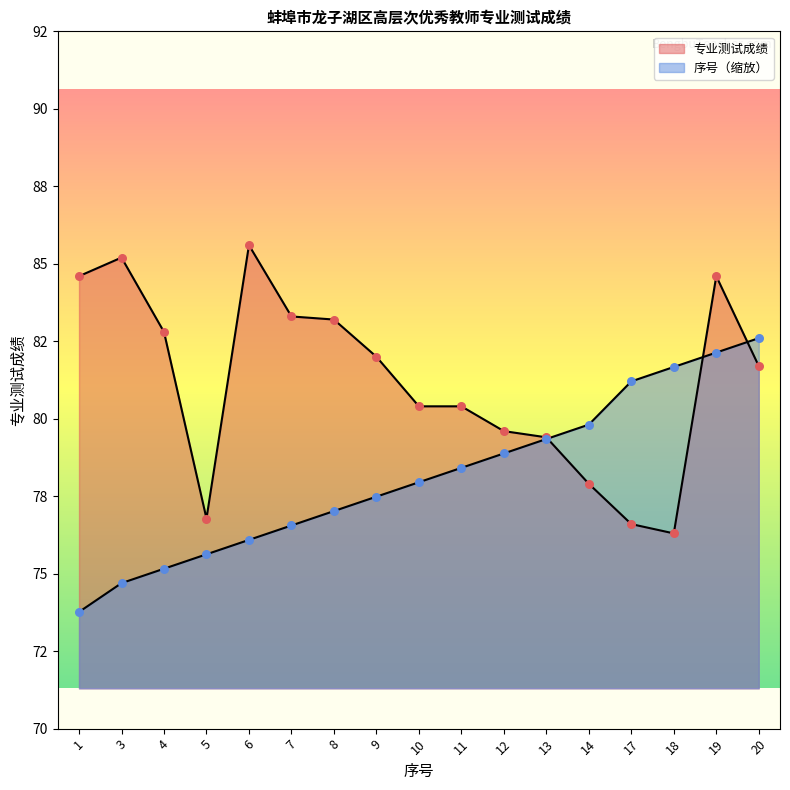

What is the total value across all series at 10?

158.3